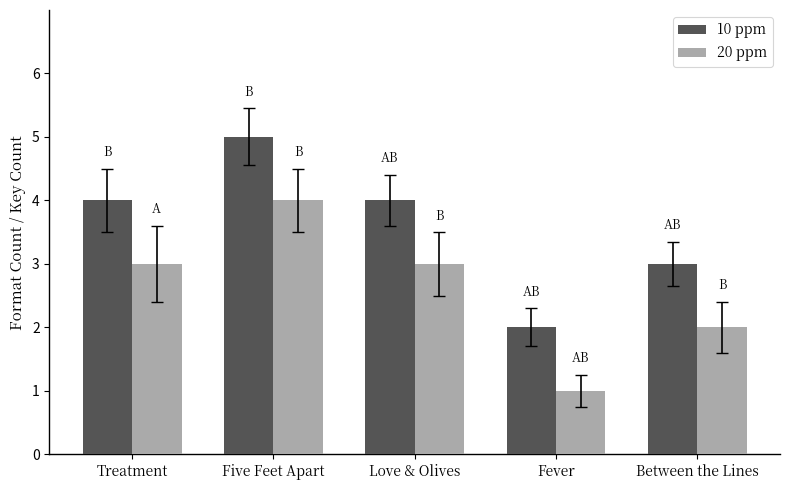

What is the difference between the 20 ppm values at Love & Olives and Five Feet Apart?

1